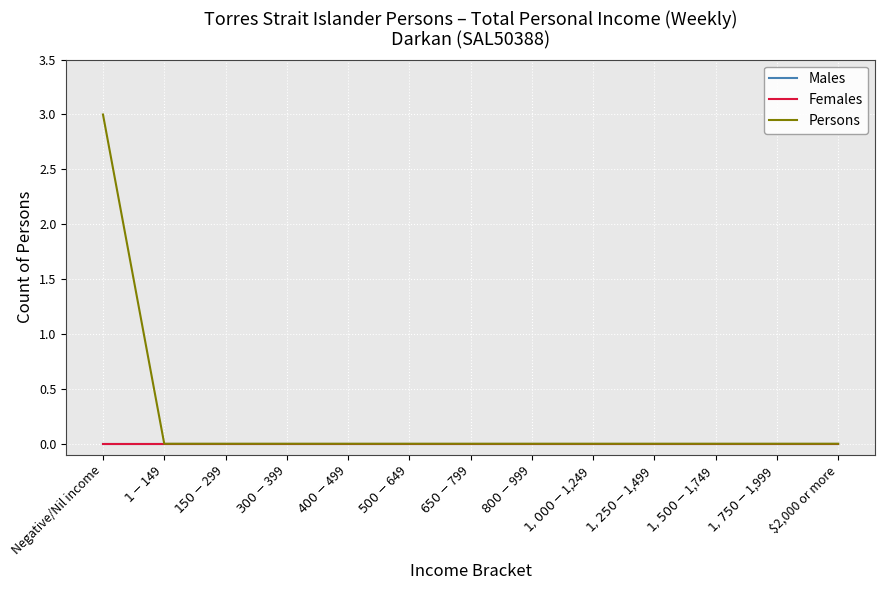

At how many categories does at least one series exceed 0?

1